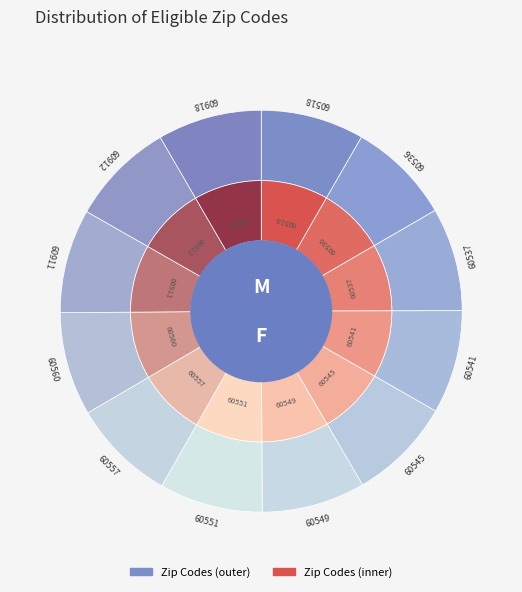

Combined, do 60911 and 60918 account for over 50%?

No